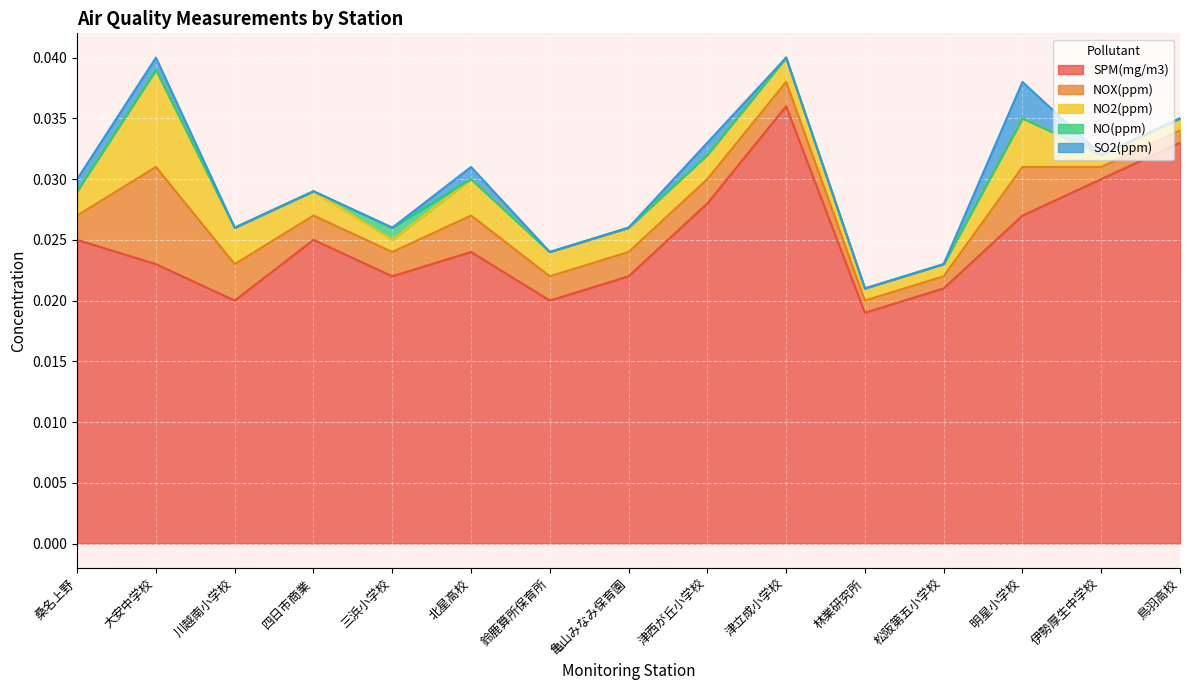

True or false: SO2(ppm) and NO2(ppm) cross at least once.

False